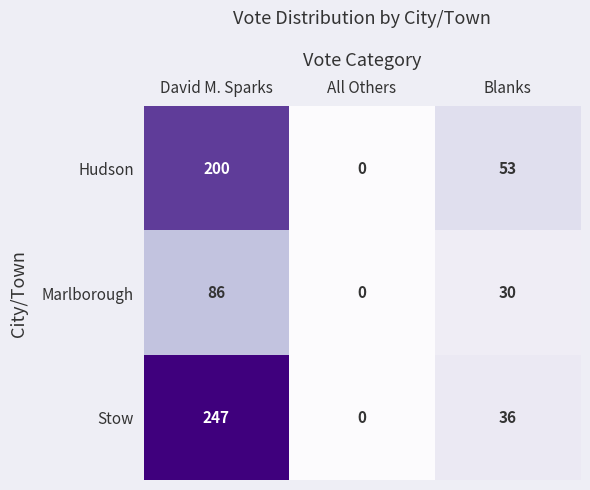

Which series changed the most between All Others and Blanks?

Hudson